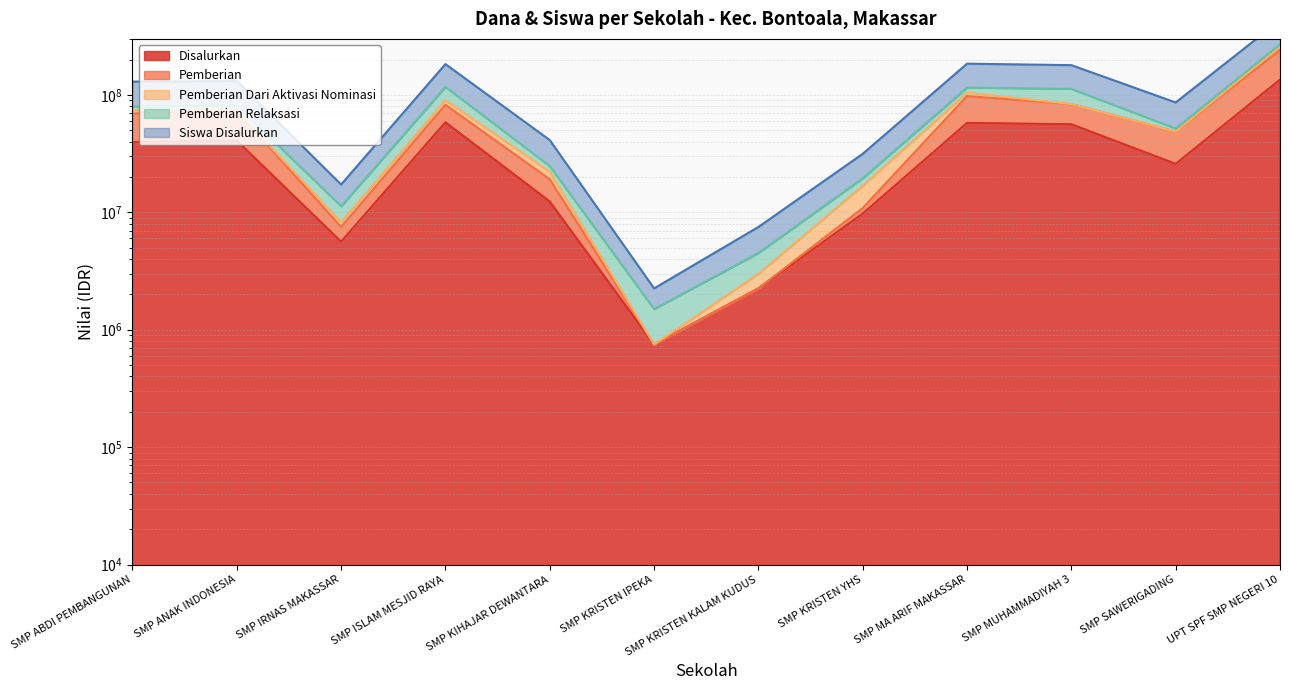

What is the difference between the second highest and minimum values in the Disalurkan series?

57750000